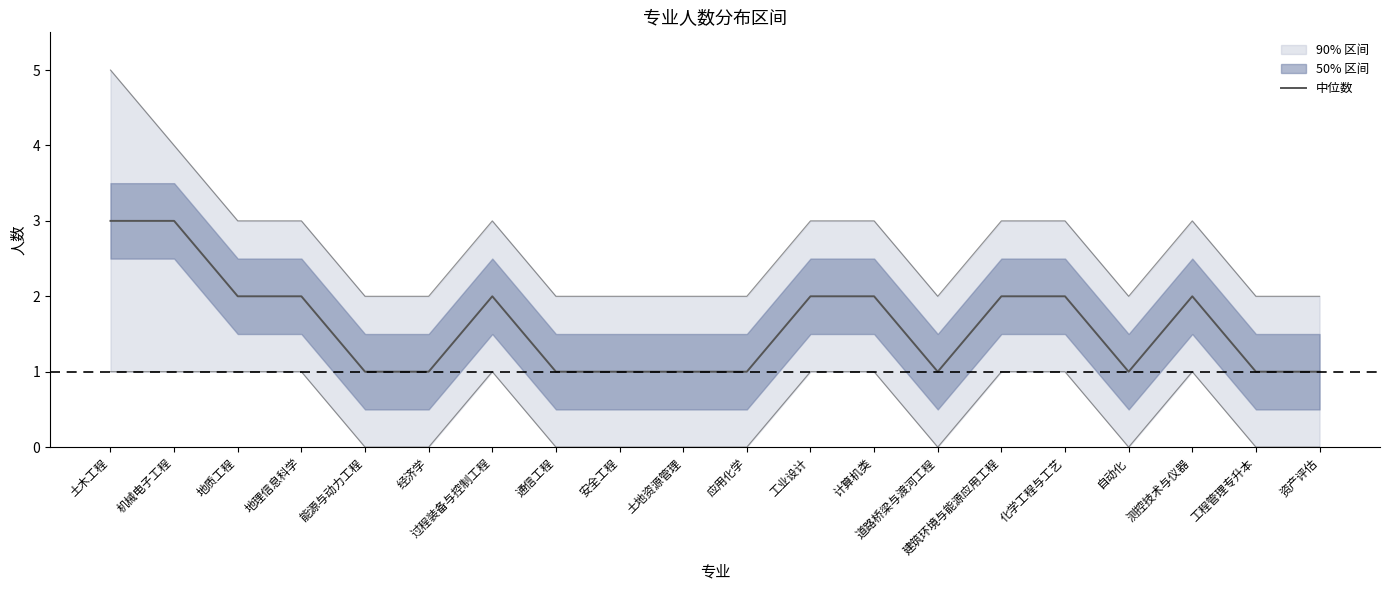

What is the smallest value displayed?

1